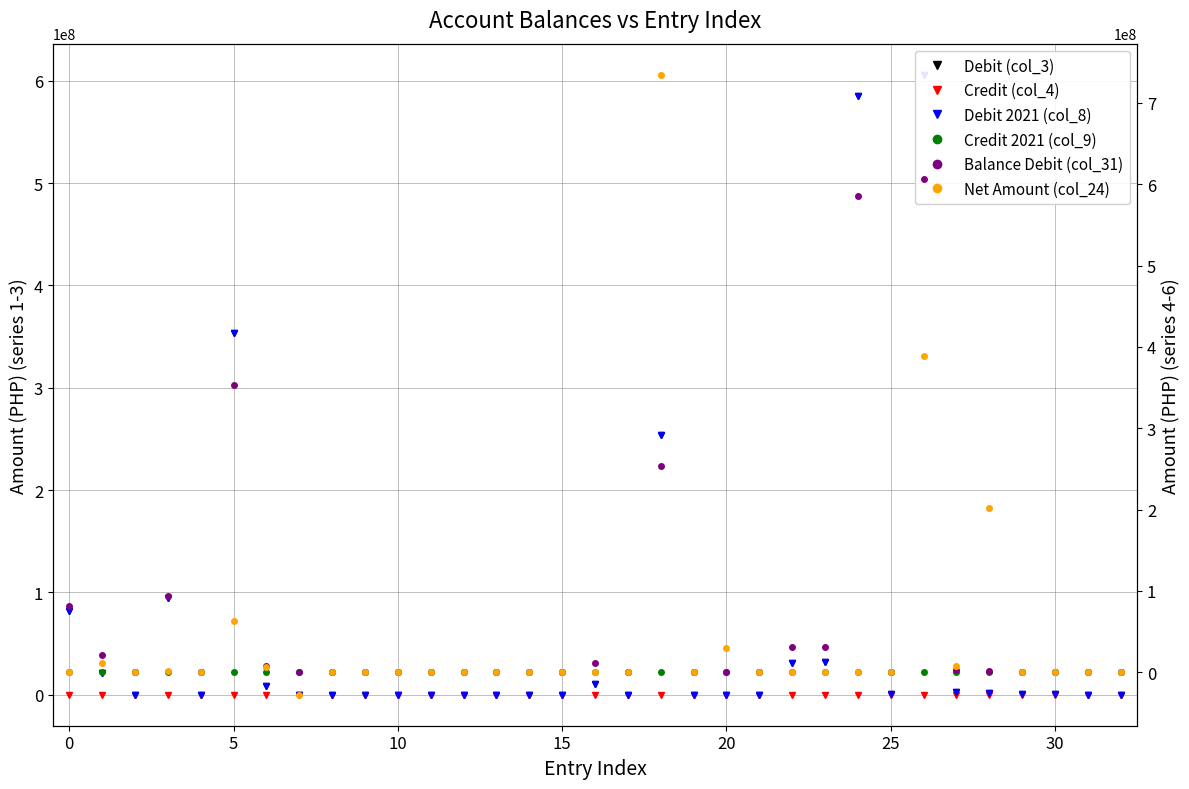

Reading left to right, list all the values displayed in this chart.

Debit (col_3): 81333257.9	21571991.7	300.0	94467880.0	0.0	353415999.1	8050552.9	0.0	0.0	0.0	0.0	0.0	0.0	0.0	0.0	0.0	10955400.0	0.0	254016819.8	0.0	0.0	12437.0	30946731.4	31674510.4	585218592.0	449800.0	605984002.0	2746304.6	1967220.4	874658.5	265365.3	0.0	0.0
Credit (col_4): 0.0	0.0	0.0	0.0	0.0	0.0	0.0	0.0	0.0	0.0	0.0	0.0	0.0	0.0	0.0	0.0	0.0	0.0	0.0	0.0	0.0	0.0	0.0	0.0	0.0	0.0	0.0	0.0	0.0	0.0	0.0	0.0	0.0
Debit 2021 (col_8): 81333257.9	21571991.7	300.0	94467880.0	0.0	353415999.1	8050552.9	0.0	0.0	0.0	0.0	0.0	0.0	0.0	0.0	0.0	10955400.0	0.0	254016819.8	0.0	0.0	12437.0	30946731.4	31674510.4	585218592.0	449800.0	605984002.0	2746304.6	1967220.4	874658.5	265365.3	0.0	0.0
Credit 2021 (col_9): 0.0	0.0	0.0	0.0	0.0	0.0	0.0	0.0	0.0	0.0	0.0	0.0	0.0	0.0	0.0	0.0	0.0	0.0	0.0	0.0	0.0	0.0	0.0	0.0	0.0	0.0	0.0	0.0	0.0	0.0	0.0	0.0	0.0
Balance Debit (col_31): 81333257.9	21571991.7	300.0	94467880.0	0.0	353415999.1	8050552.9	0.0	0.0	0.0	0.0	0.0	0.0	0.0	0.0	0.0	10955400.0	0.0	254016819.8	0.0	0.0	12437.0	30946731.4	31674510.4	585218592.0	449800.0	605984002.0	2746304.6	1967220.4	874658.5	265365.3	0.0	0.0
Net Amount (col_24): 33163.9	12008800.9	300.0	1898730.0	0.0	63600774.9	6521429.9	-27485939.1	0.0	0.0	0.0	0.0	0.0	0.0	0.0	0.0	149939.2	0.0	734641954.3	76828.4	29922014.0	0.0	20942.8	12437.0	65380.0	0.0	389015467.5	8079907.1	202395867.3	479717.3	15695.0	53260.6	462000.6